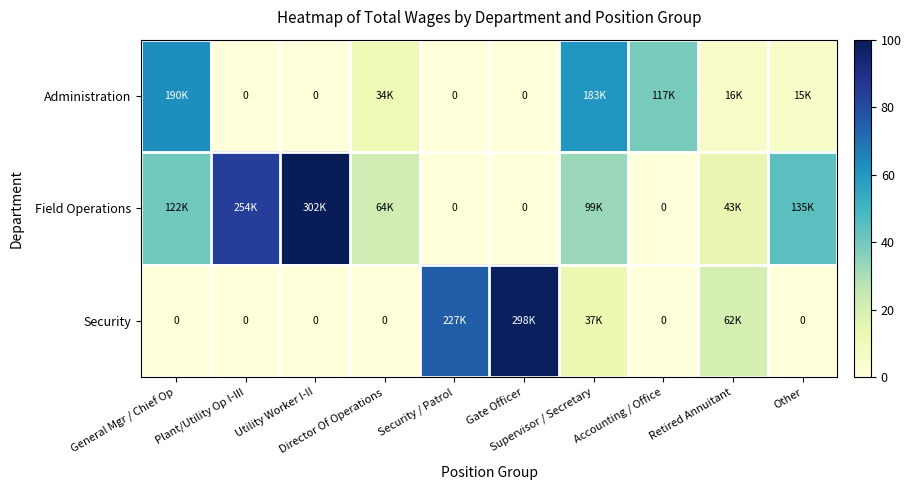

Which series has the largest total across all categories?

Field Operations